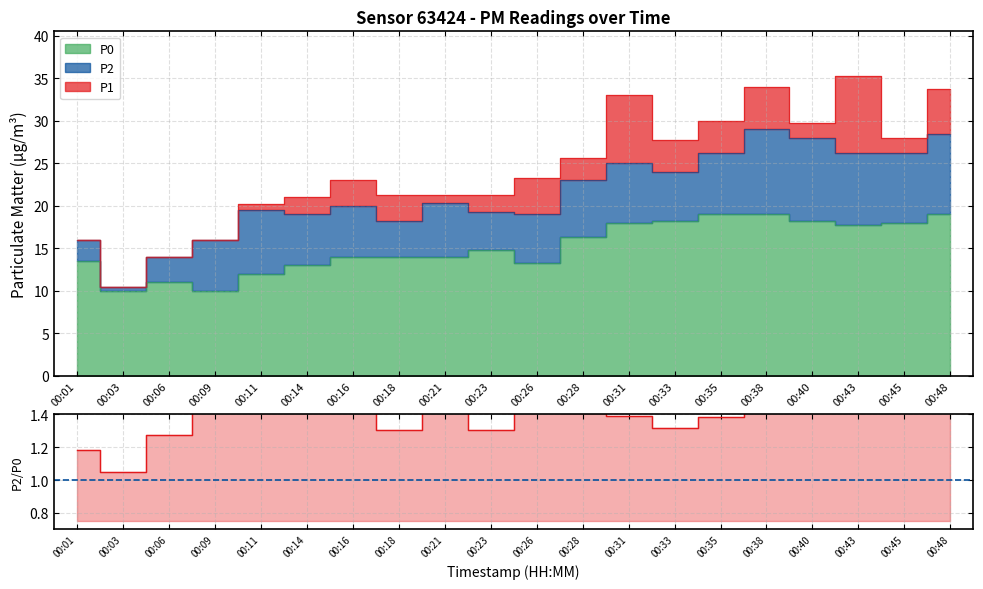

Which series has the widest spread of values?

P1